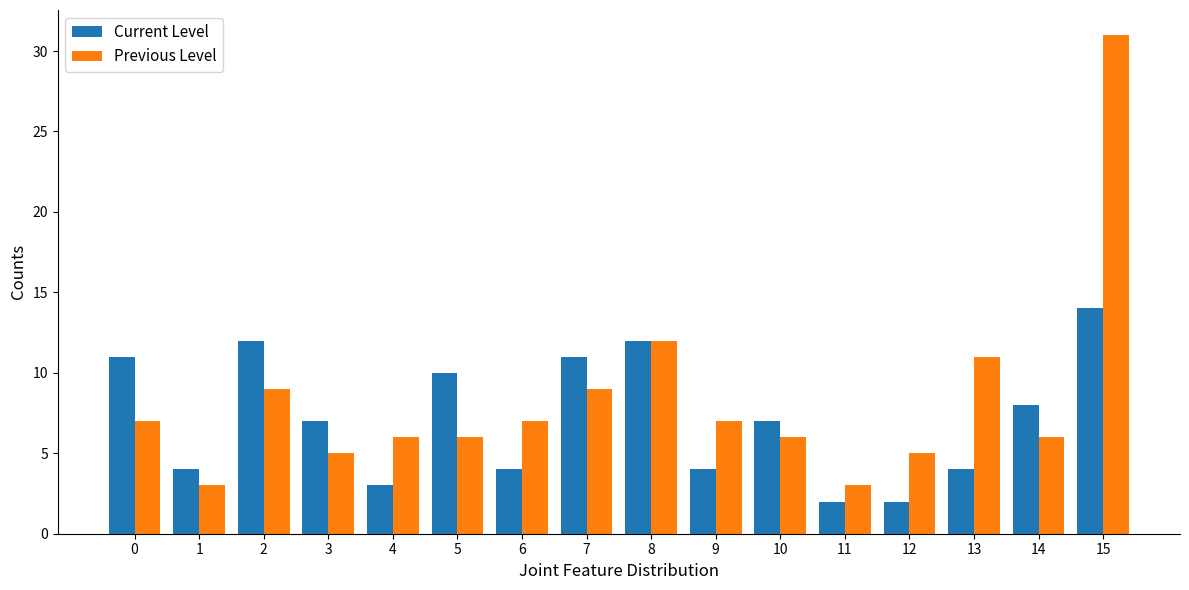

True or false: Previous Level has a value of 7 at 0.

True